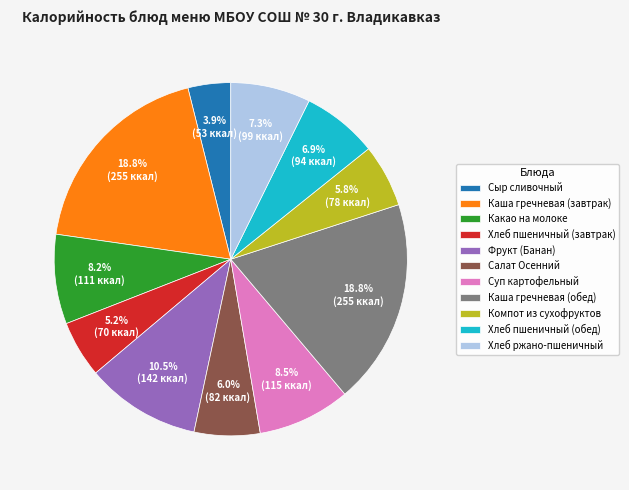

What percentage is NOT represented by Сыр сливочный?

96.1%